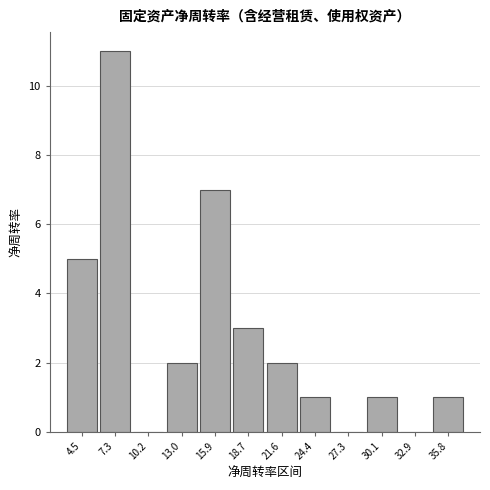

Which range on the x-axis has the tallest bar?

6.0 to 9.0